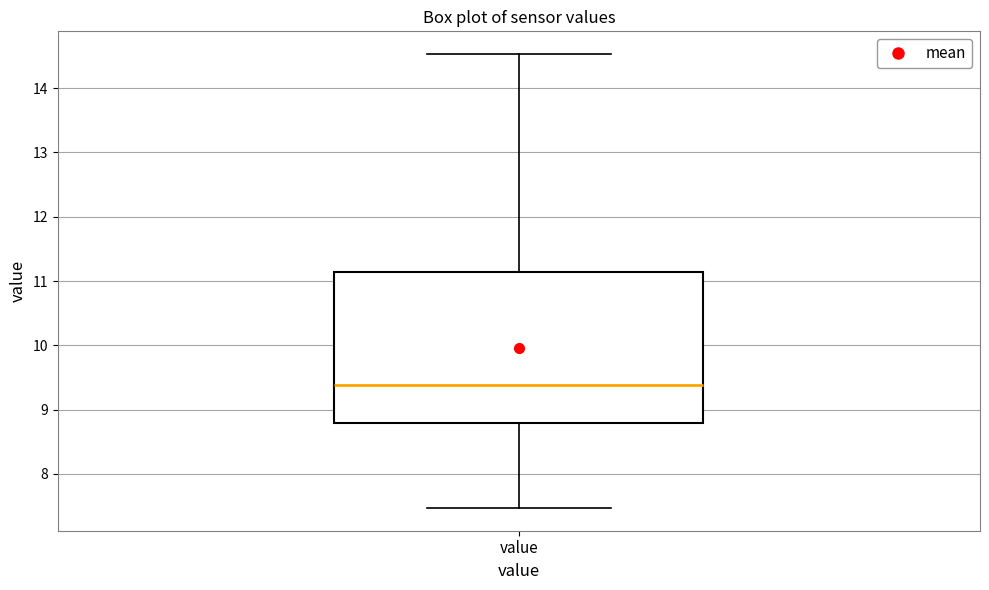

Where is the upper edge of the box for value on the y-axis? The values are not printed on the chart, so give them approximately, as read against the axis.

11.1